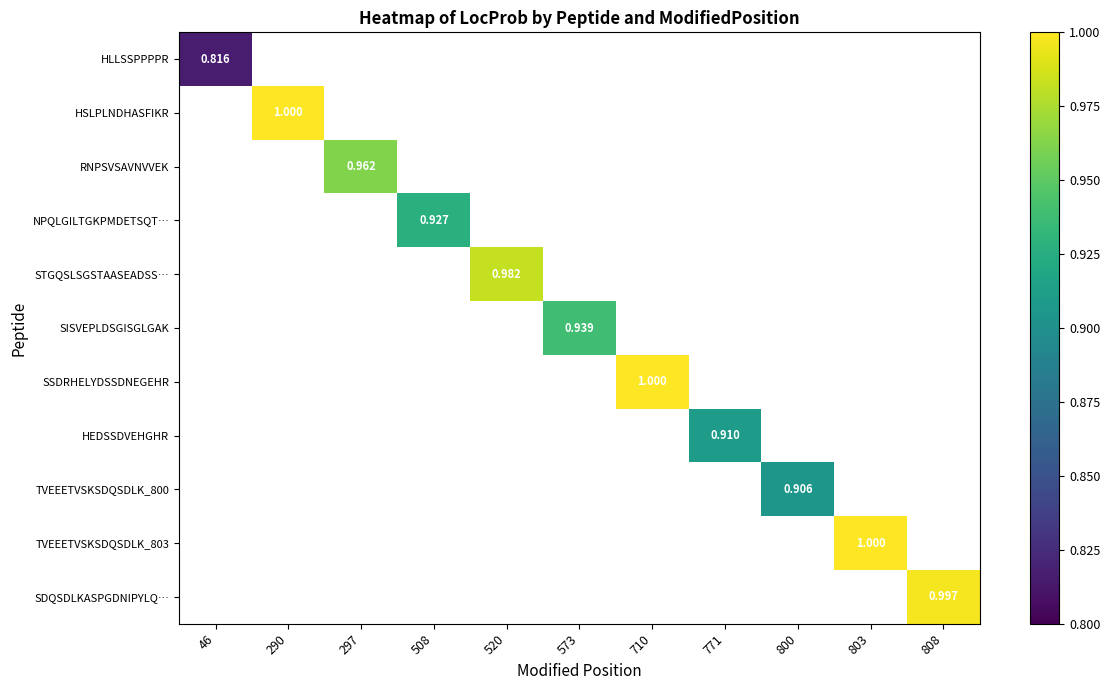

At how many categories does at least one series exceed 0?

11